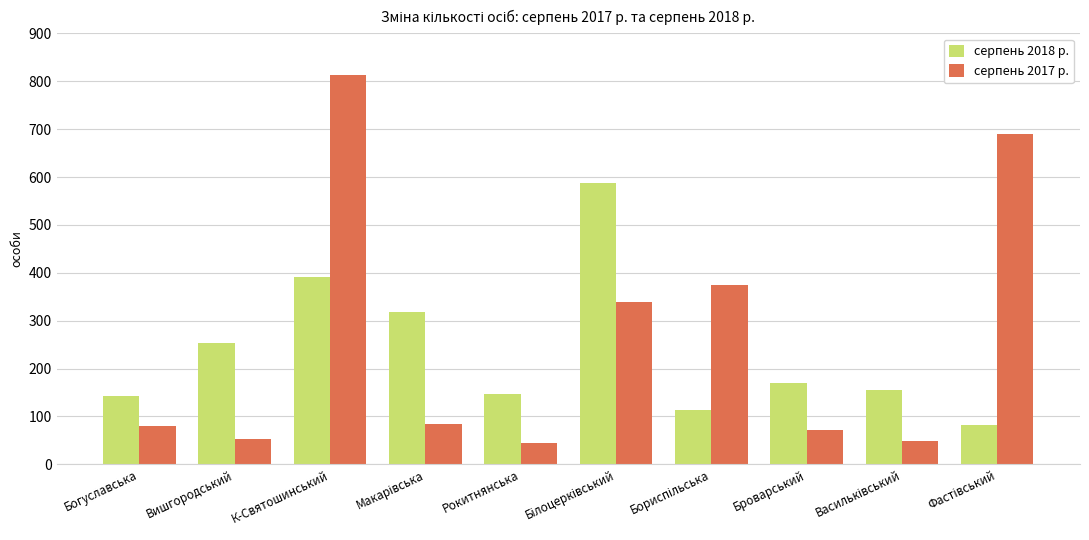

True or false: серпень 2018 р. has a value of 249 at Богуславська.

False